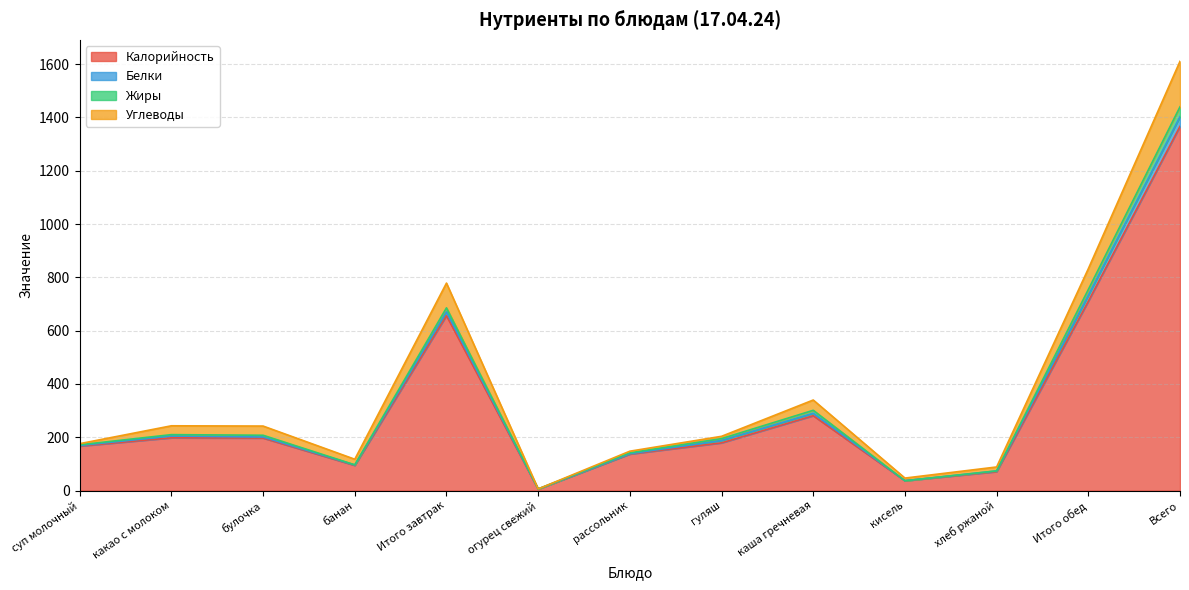

At which category is the sum across all series the highest?

Всего